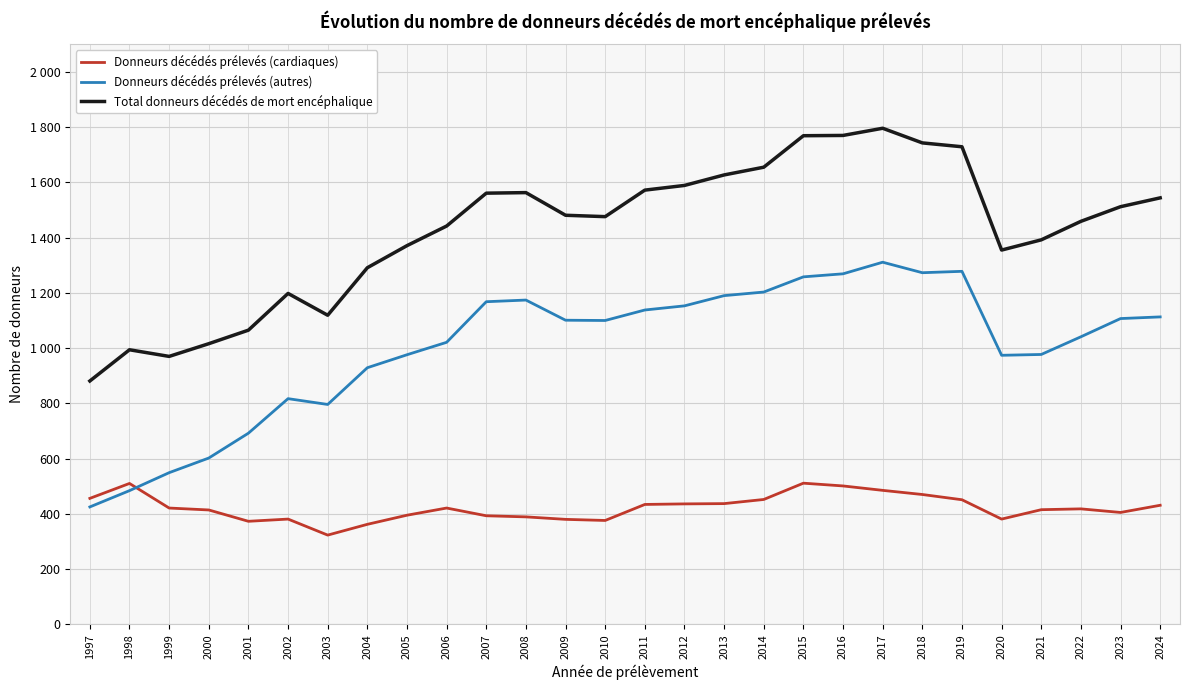

Where is Donneurs décédés prélevés (autres) nearest to the value 868?

2002